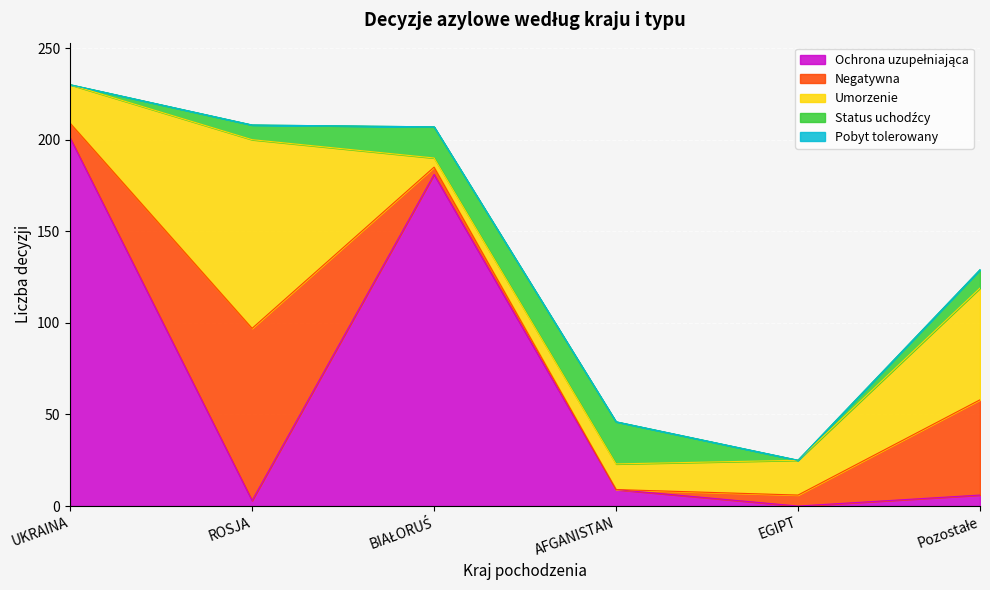

What position from the left is AFGANISTAN?

4